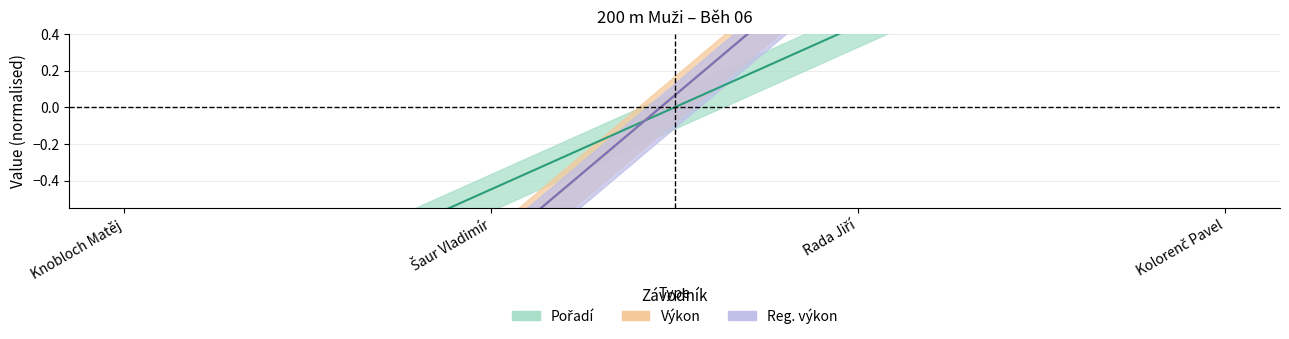

True or false: Pořadí and Výkon cross at least once.

True